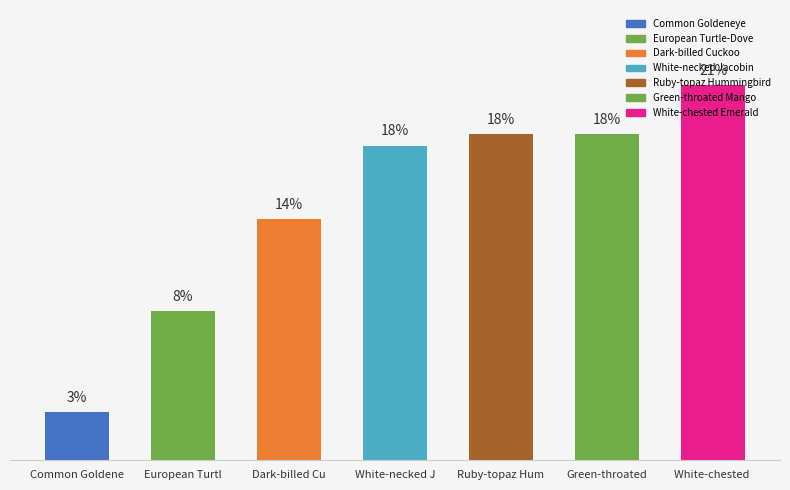

Read the value at Green-throated.

18.3